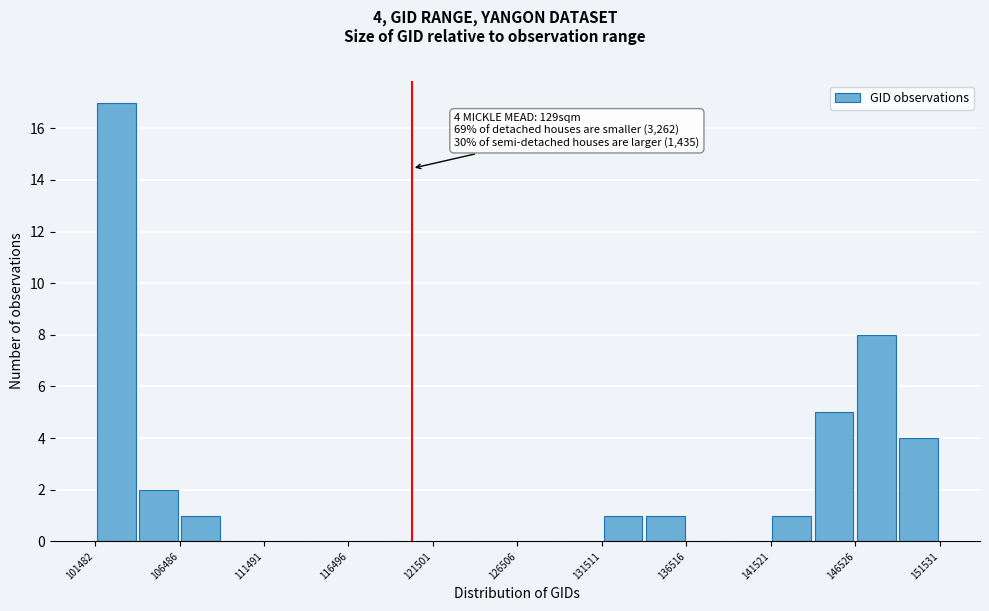

Read against the x-axis, roughly where is the centre of the tallest bar?

103000